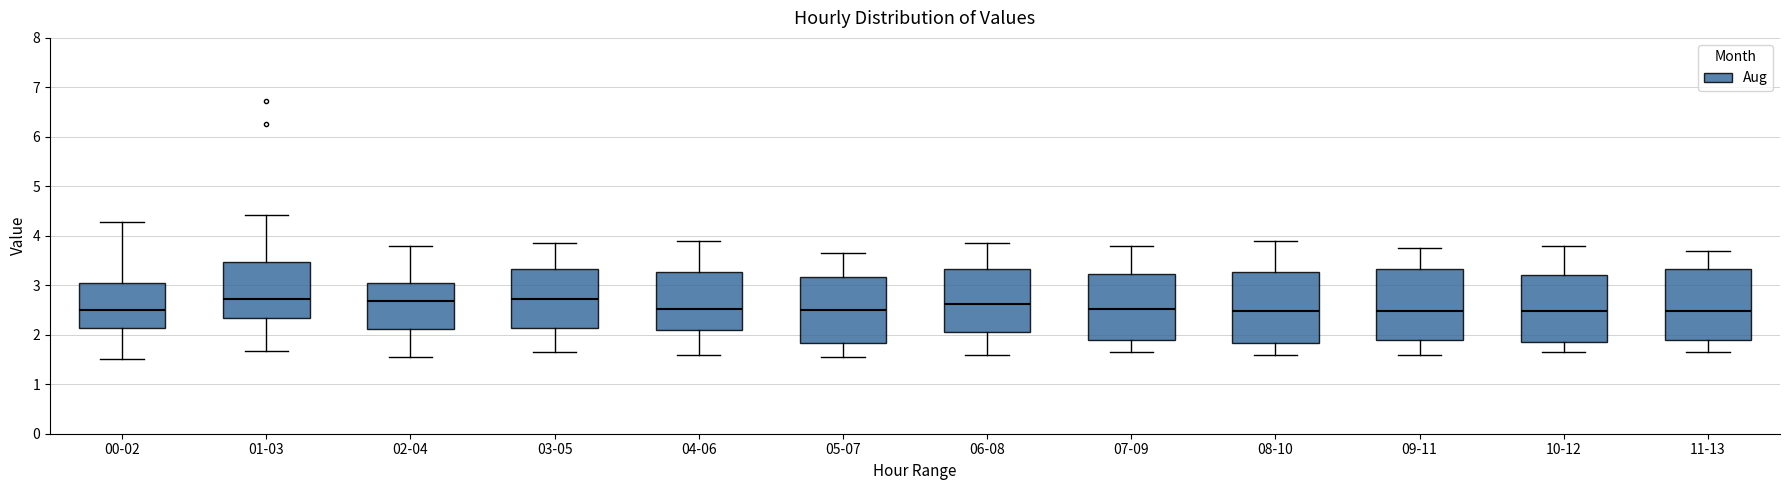

Where is the lower edge of the box for 08-10 on the y-axis? The values are not printed on the chart, so give them approximately, as read against the axis.

1.8